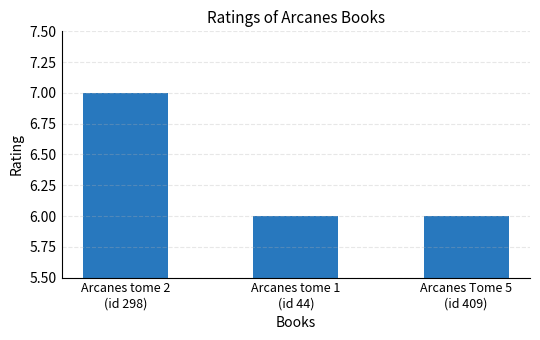

What is the ratio of the value at Arcanes Tome 5
(id 409) to the value at Arcanes tome 1
(id 44)?

1.0